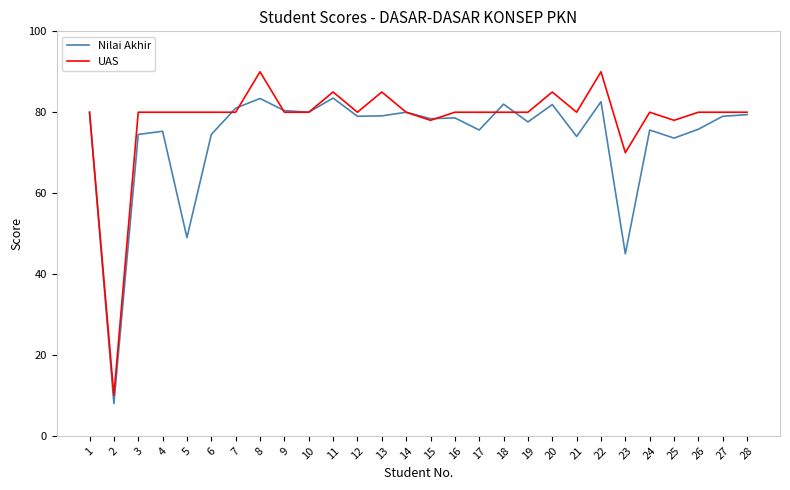

What value does the Nilai Akhir series have at 21?

74.0